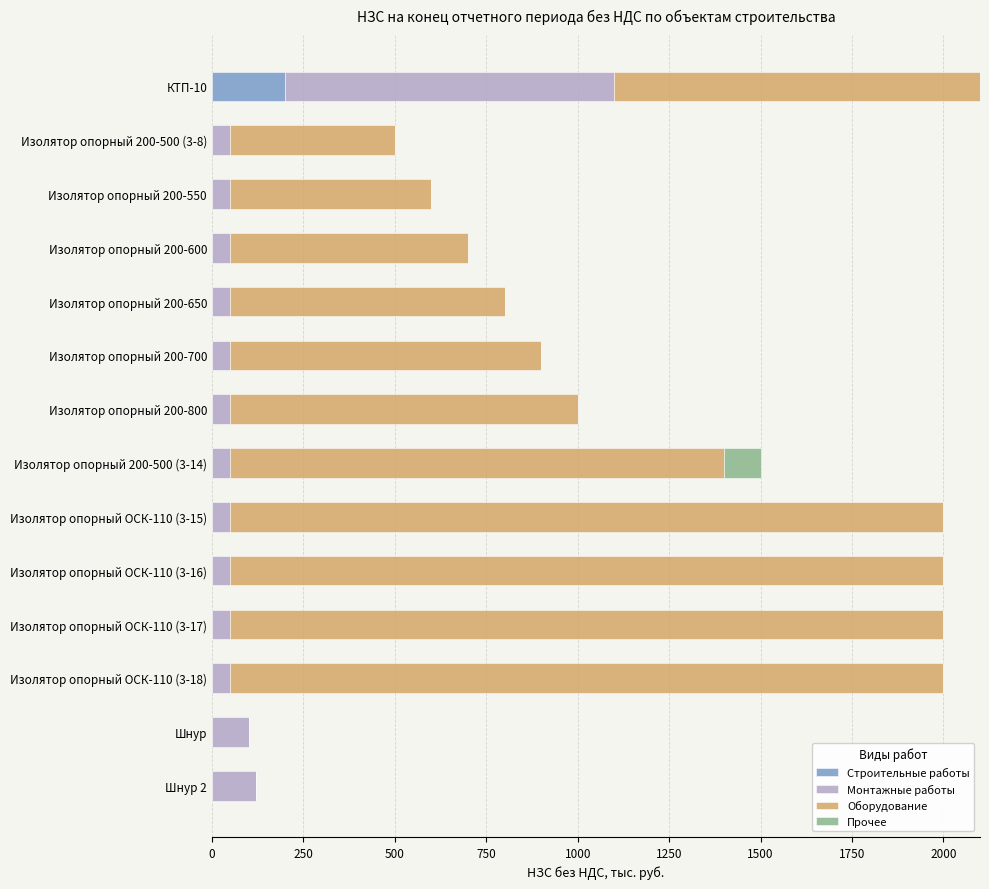

The Строительные работы series shows -129 at Изолятор опорный 200-700. True or false?

False